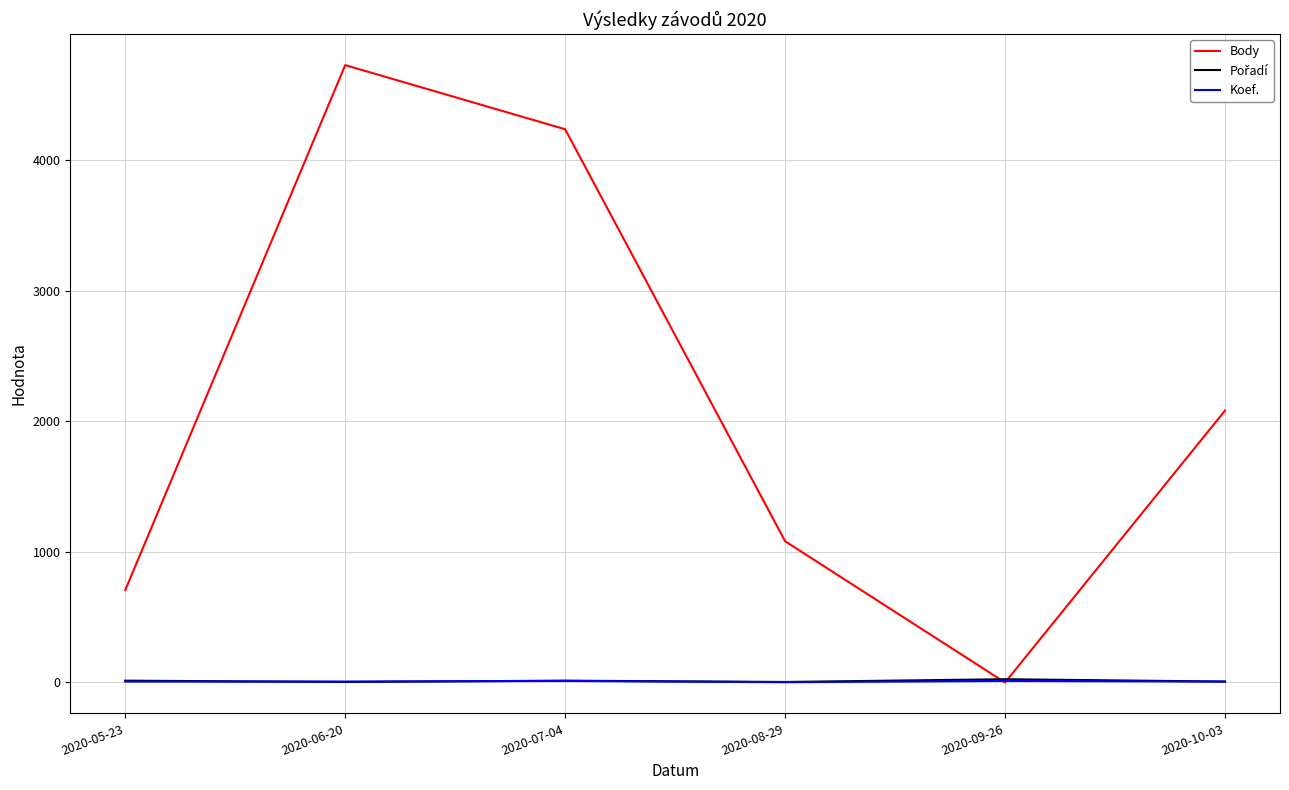

What is the difference between the second highest and minimum values in the Body series?

4234